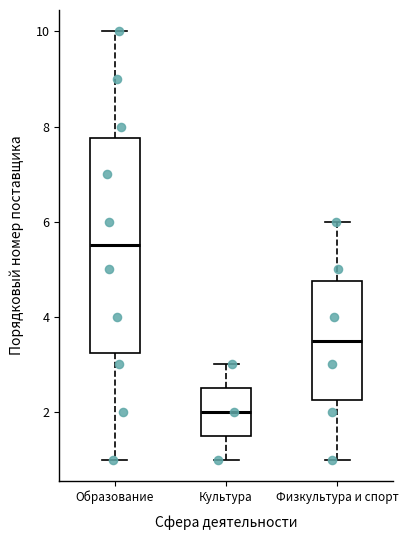

Reading left to right, read every box against the y-axis: the position of its median line, the range the box covers, and the ends of its whiskers. The values are not printed on the chart, so give them approximately, as read against the axis.

Образование: median 5.6, box 3.2 to 7.8, whiskers 1.0 to 10.0
Культура: median 2.0, box 1.6 to 2.6, whiskers 1.0 to 3.0
Физкультура и спорт: median 3.6, box 2.2 to 4.8, whiskers 1.0 to 6.0